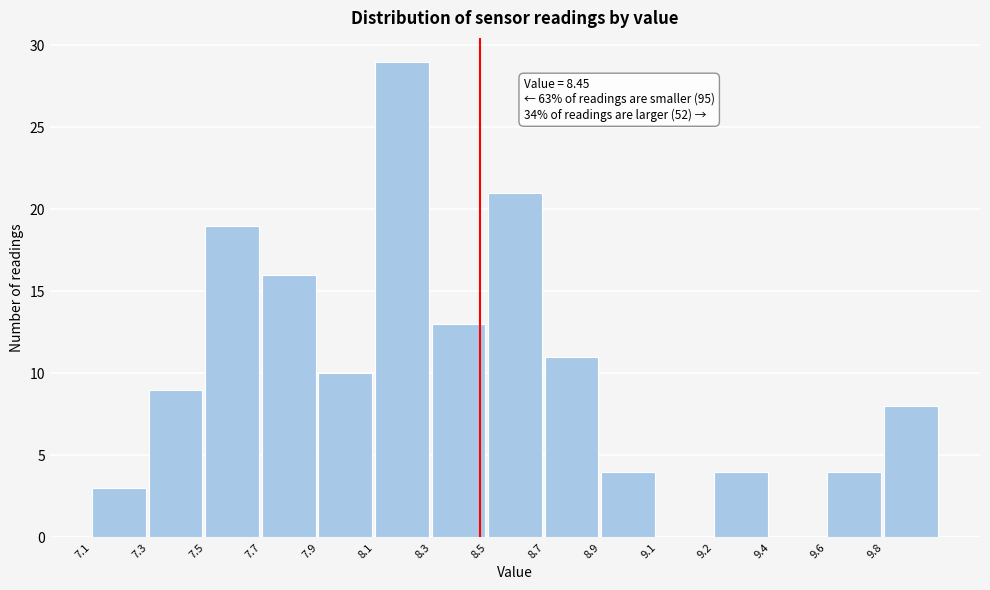

Reading left to right, what are all the values shown in this chart?

7.1=3	7.3=9	7.5=19	7.7=16	7.9=10	8.1=29	8.3=13	8.5=21	8.7=11	8.9=4	9.1=0	9.2=4	9.4=0	9.6=4	9.8=8